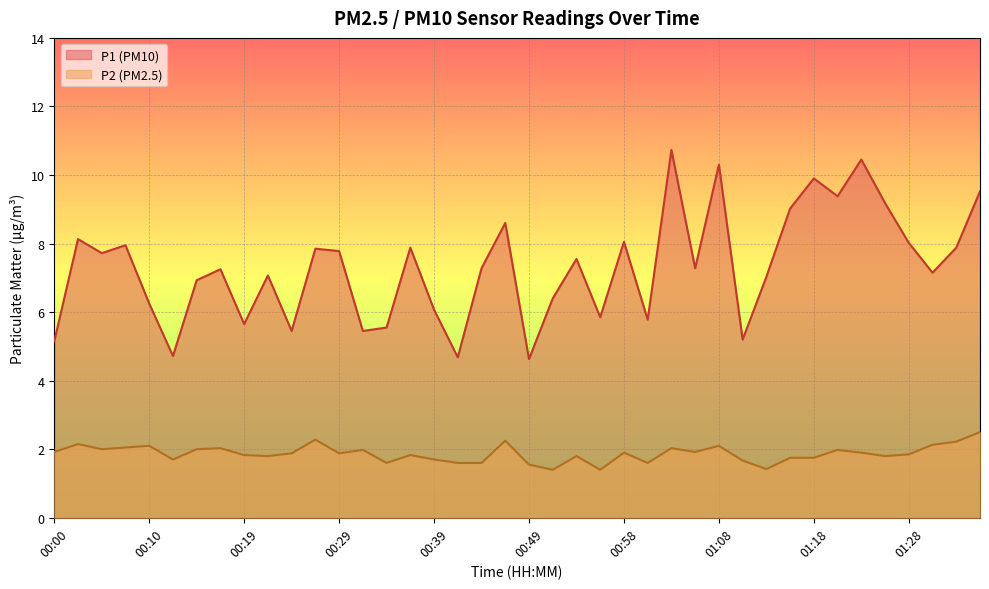

Rank the series by their maximum value, from highest to lowest.

P1 (PM10), P2 (PM2.5)